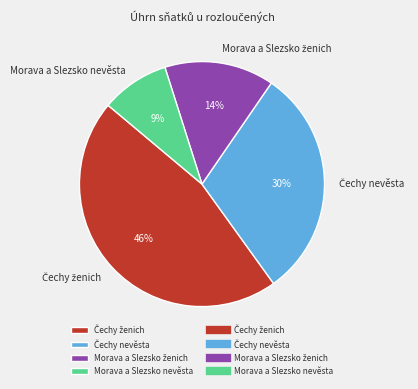

Is there a majority slice in this chart?

No